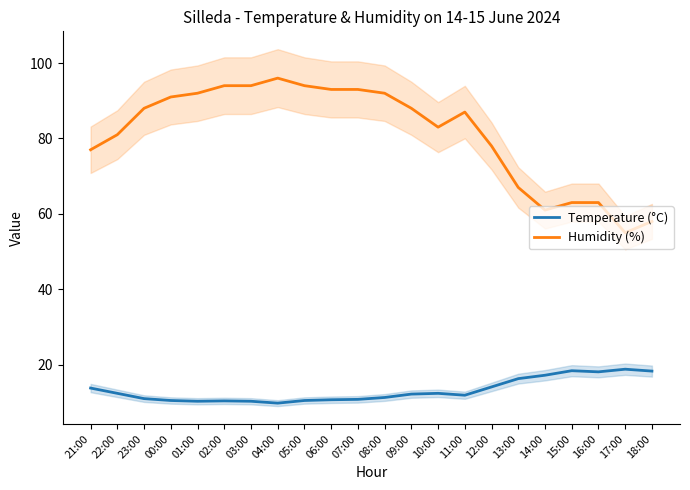

Which series has the largest total across all categories?

Humidity (%)